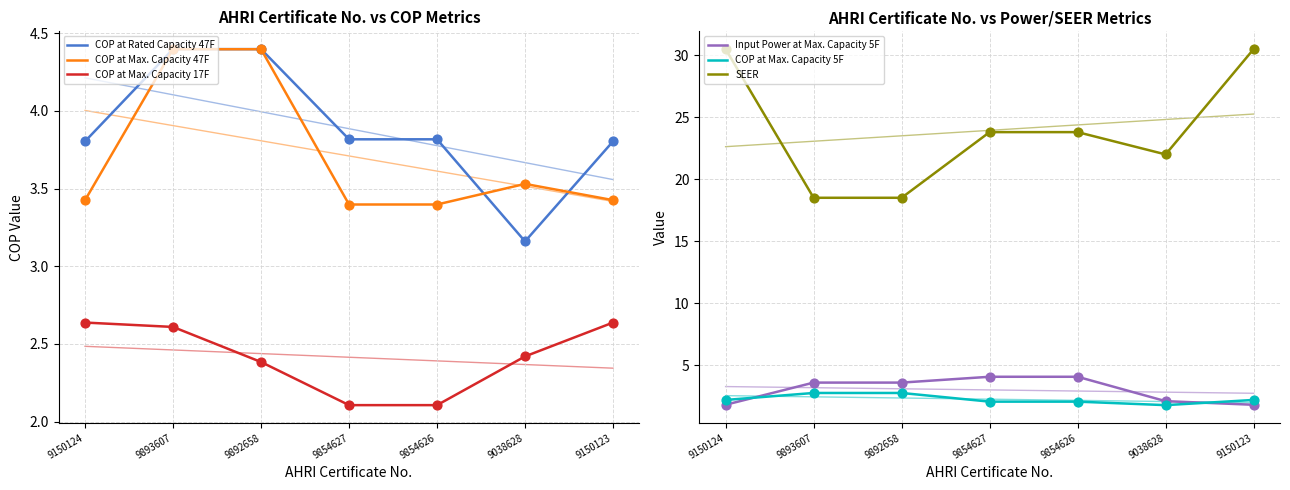

Is the value of COP at Rated Capacity 47F at 9150124 greater than the value of SEER at 9150124?

No